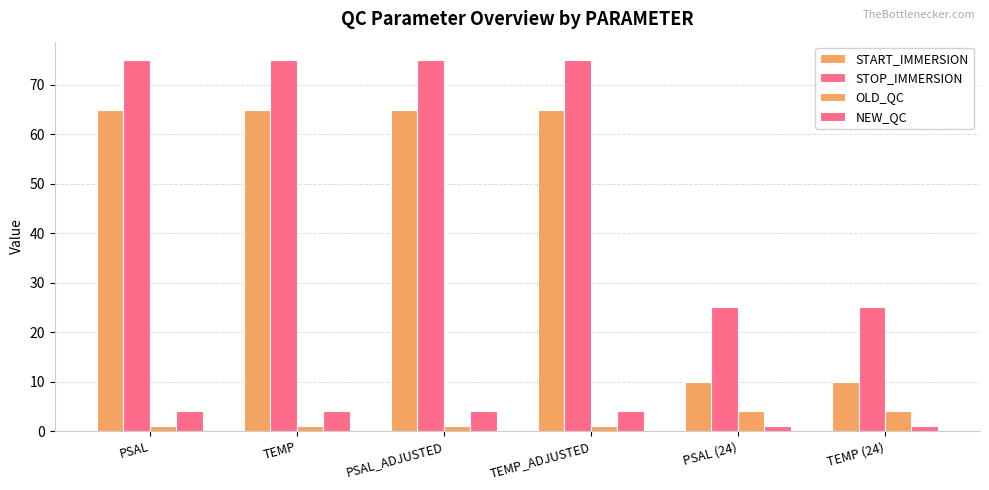

Where is STOP_IMMERSION nearest to the value 50?

PSAL